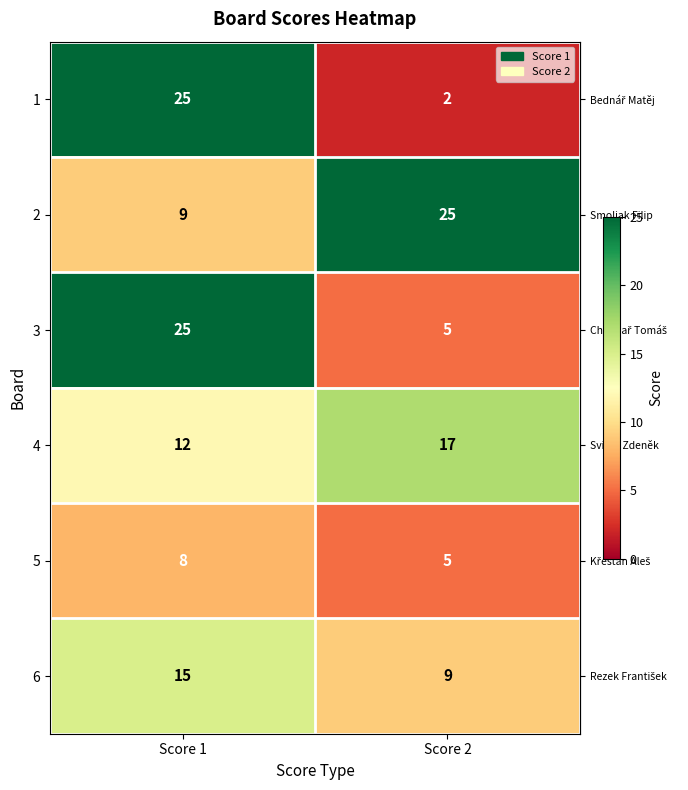

Reading right to left, extract all data points from this chart.

1: 2	25
2: 25	9
3: 5	25
4: 17	12
5: 5	8
6: 9	15